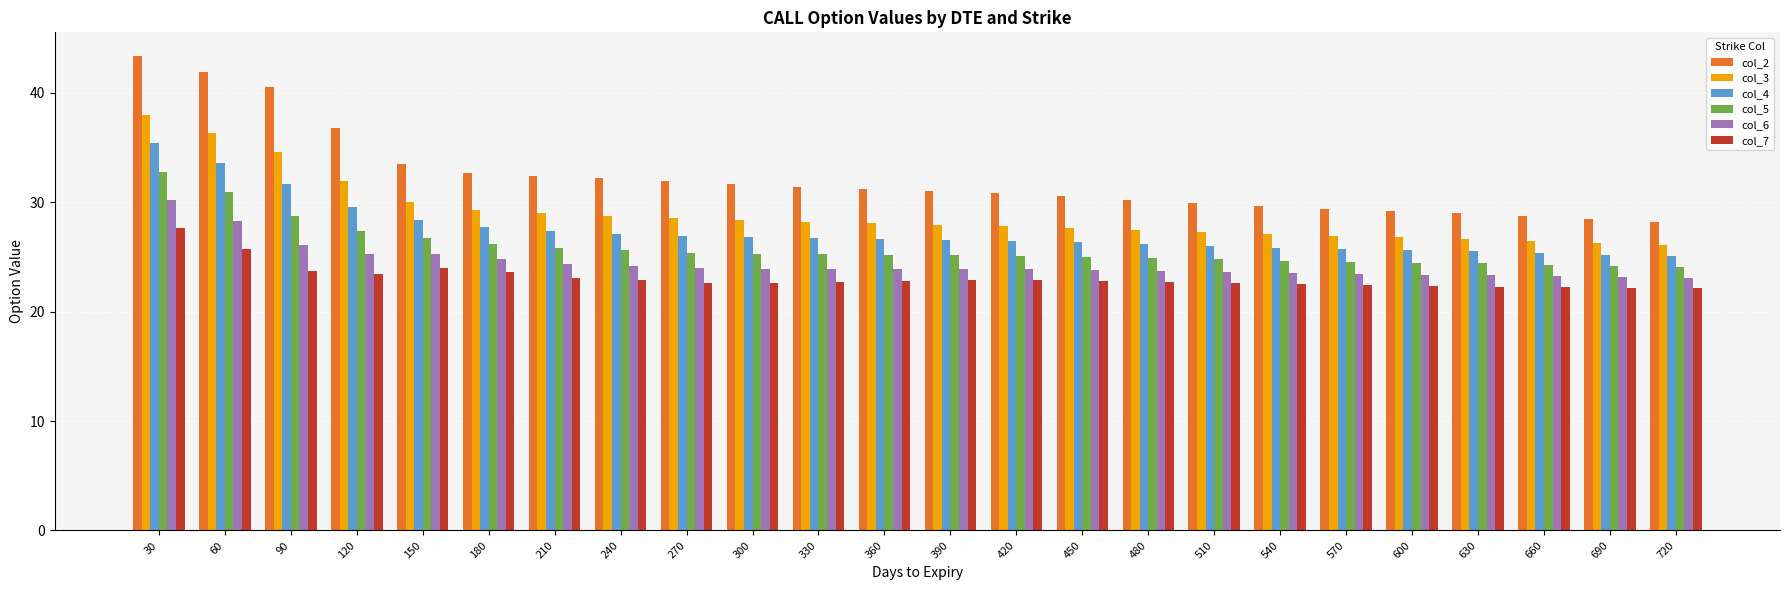

What is the spread (max minus min) of values at 540?

7.2